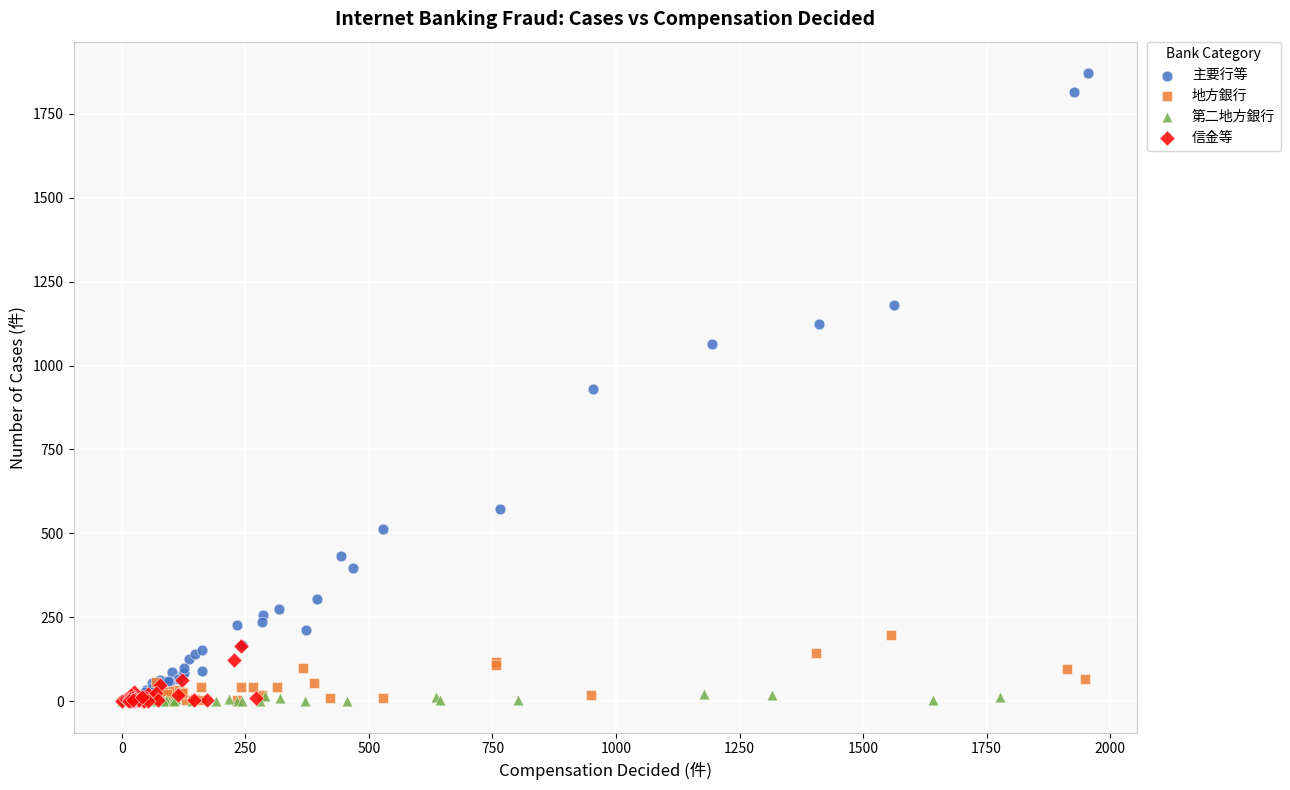

Which series contains the highest Y value?

主要行等